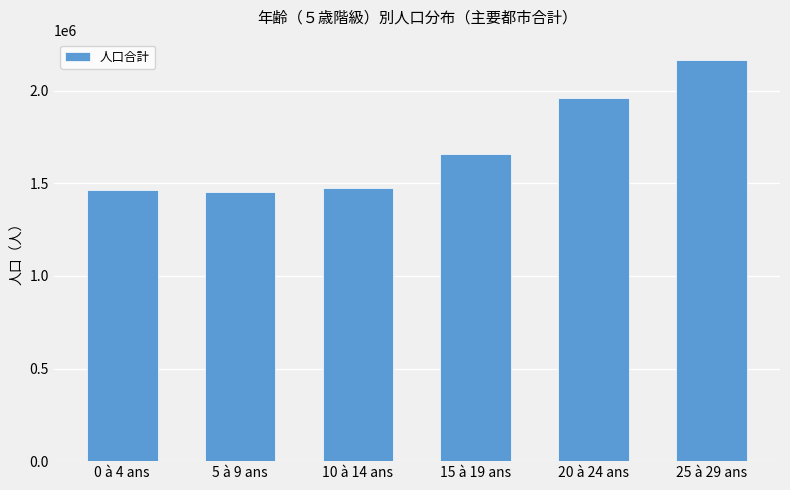

Which has a higher value, 5 à 9 ans or 10 à 14 ans?

10 à 14 ans